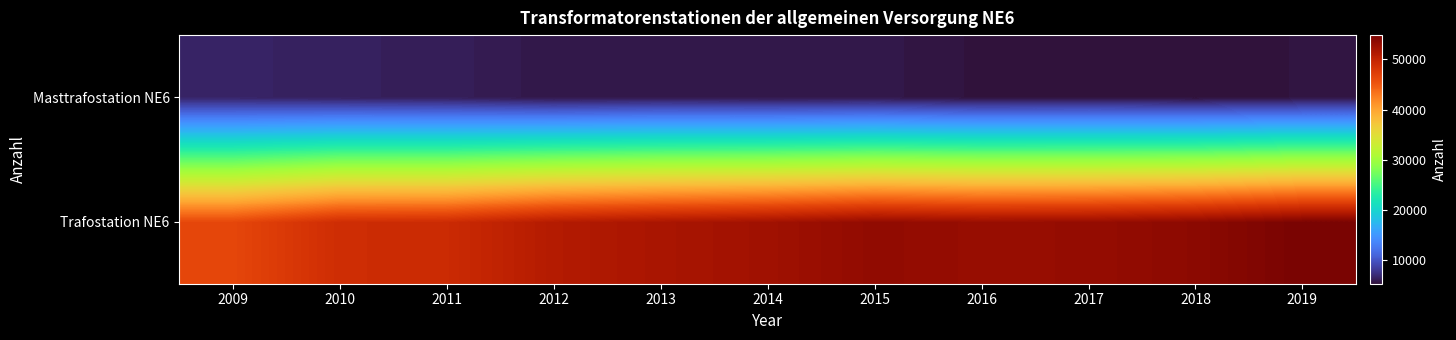

How many distinct data groups are displayed?

2